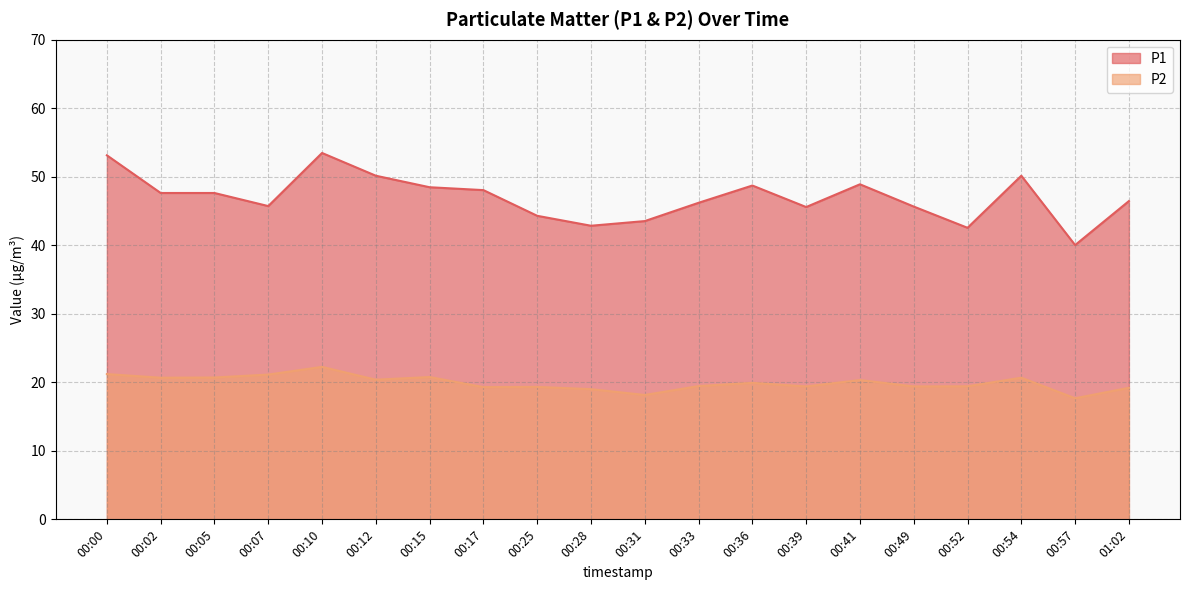

What is the average value of the P1 series?

47.0